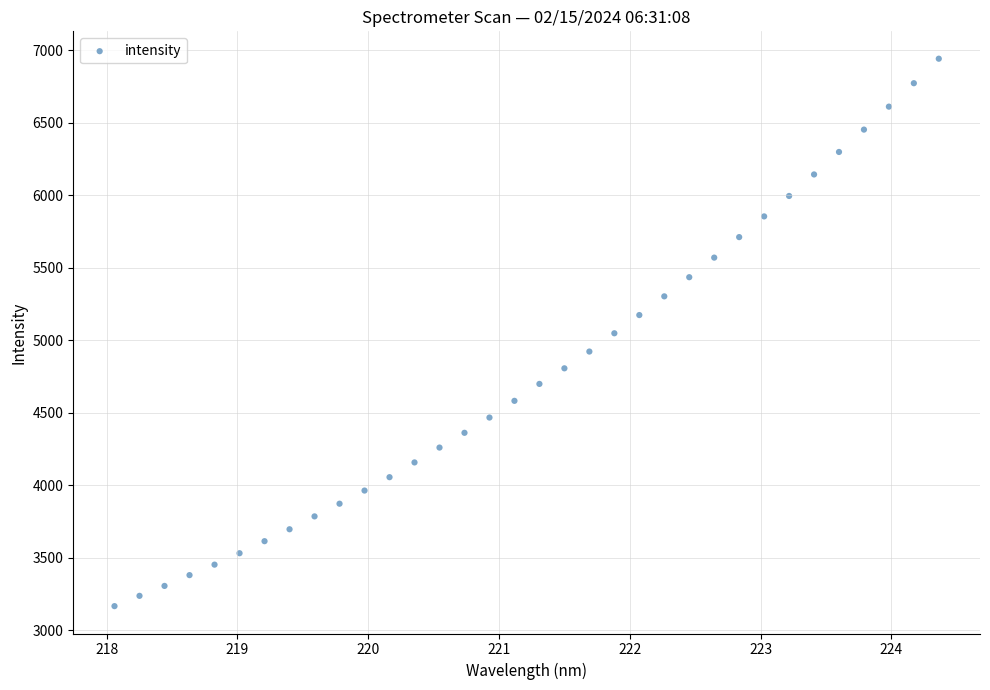

What is the range of Y values (max minus min)?

3774.6